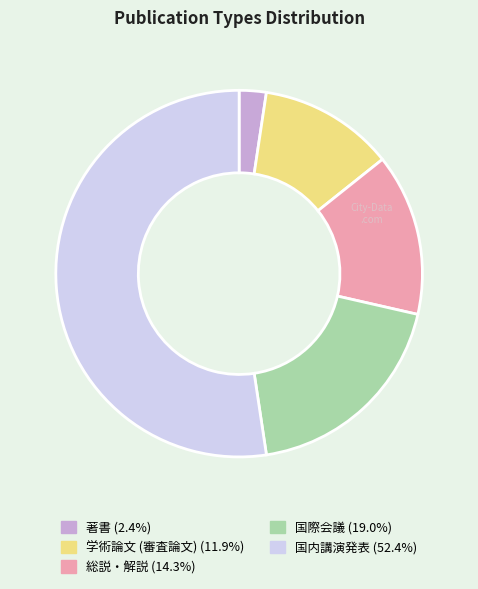

Is there any slice that represents more than half of the pie?

Yes